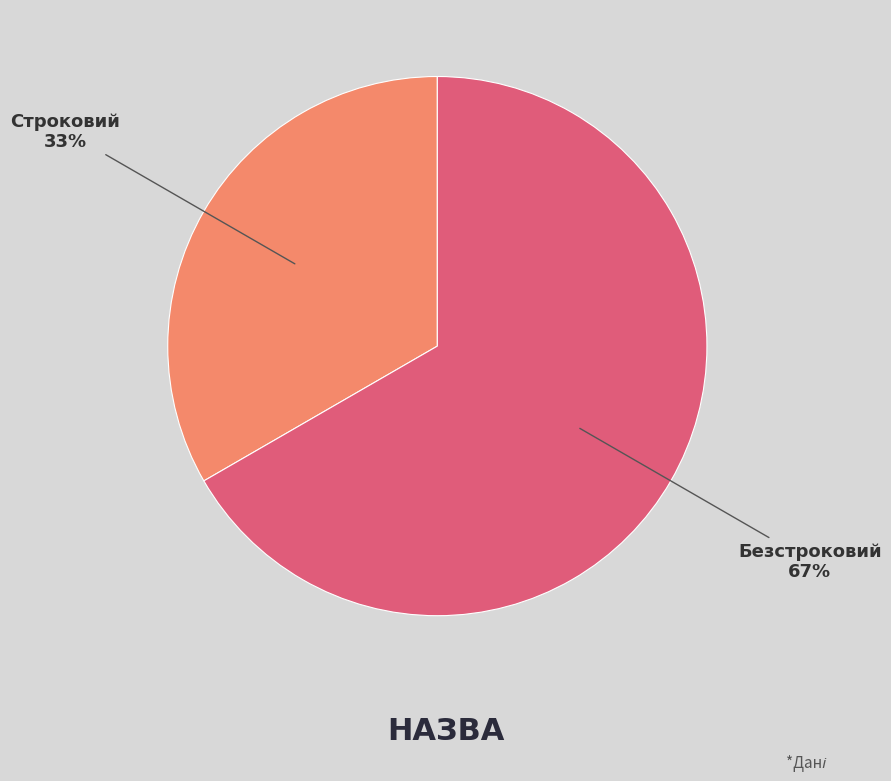

What percentage is the Строковий slice, to the nearest percent?

33%